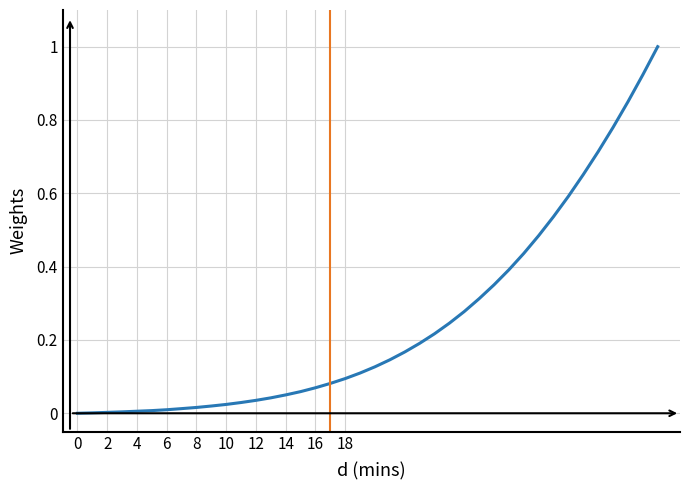

What is the maximum value shown in the chart?

1.0